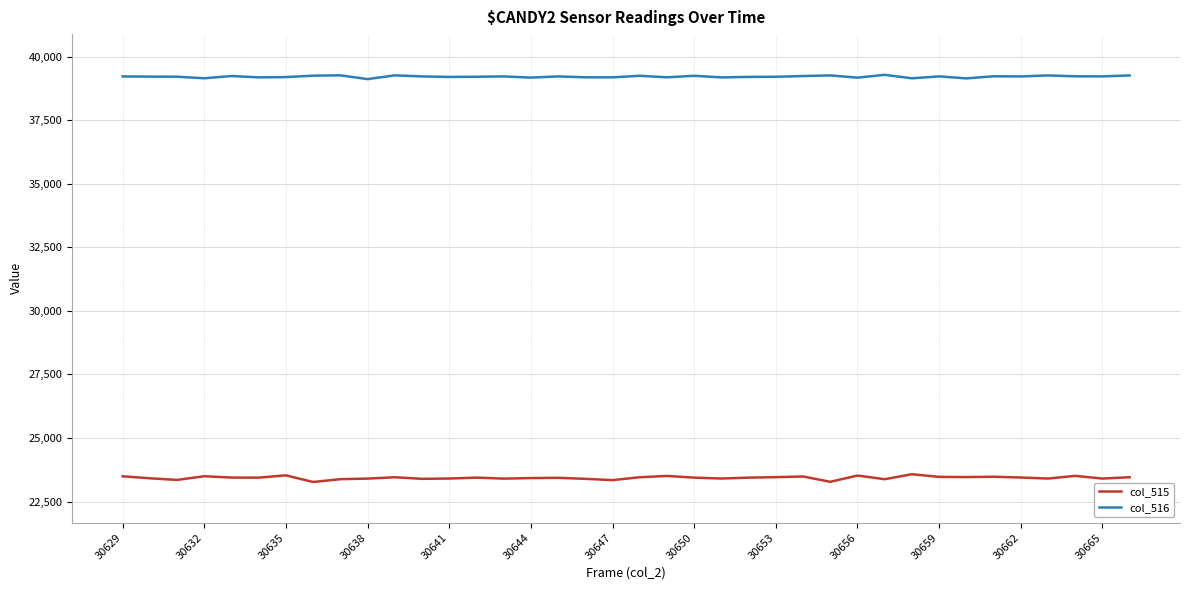

What is the highest value of the col_516 series?

39293